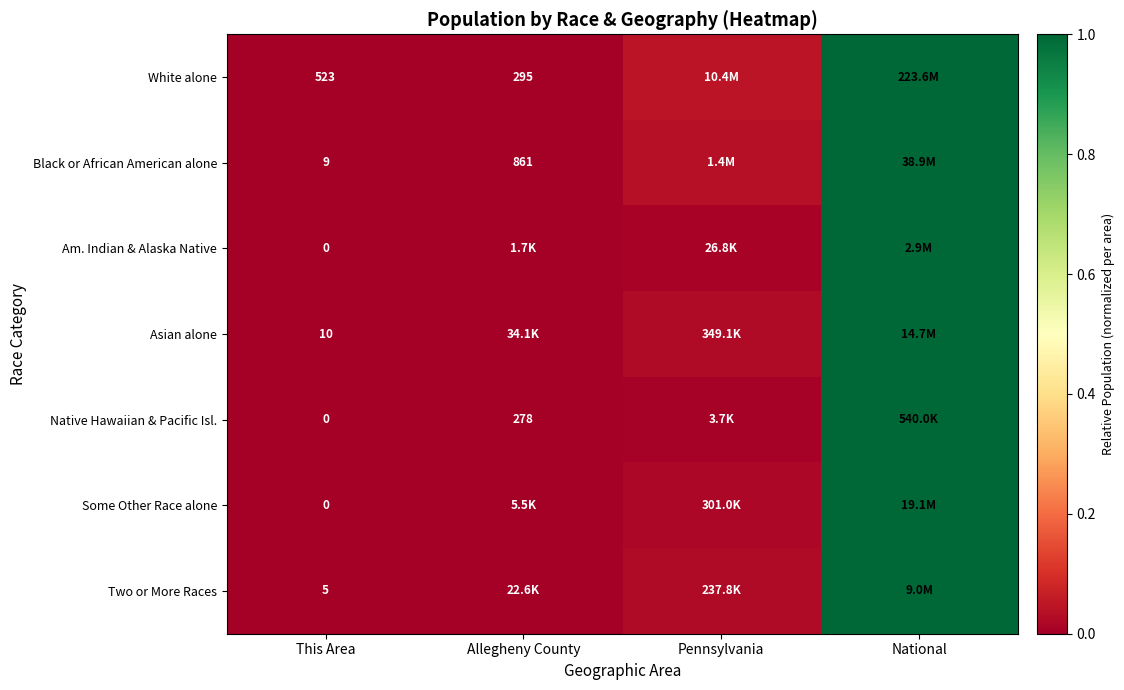

What is the maximum value shown in the chart?

1.0